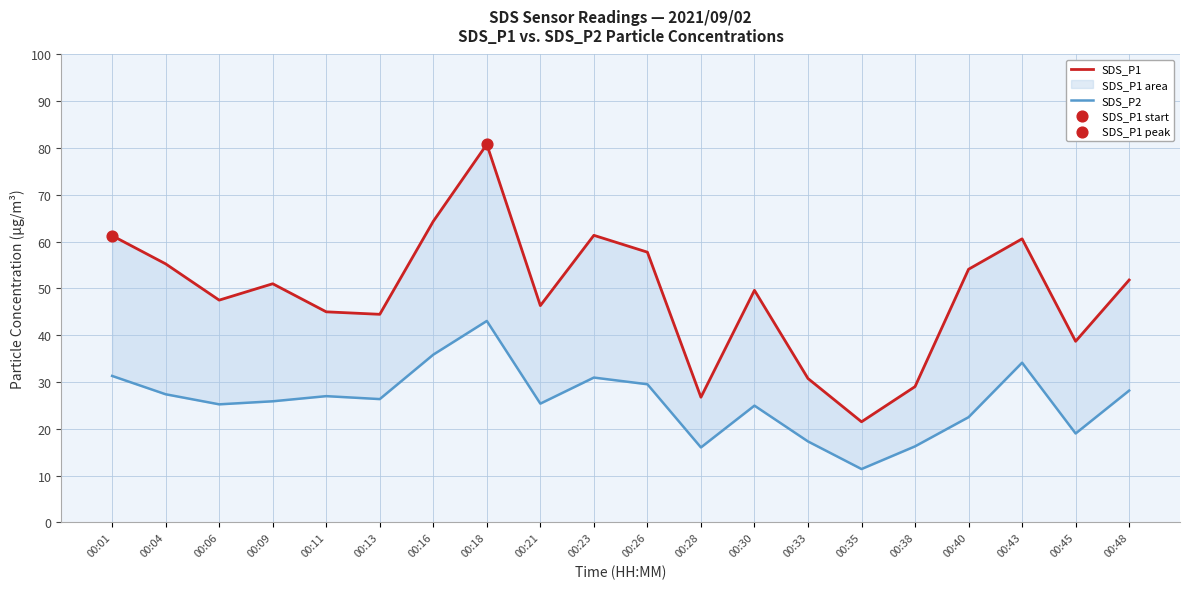

Which series has the largest total across all categories?

SDS_P1